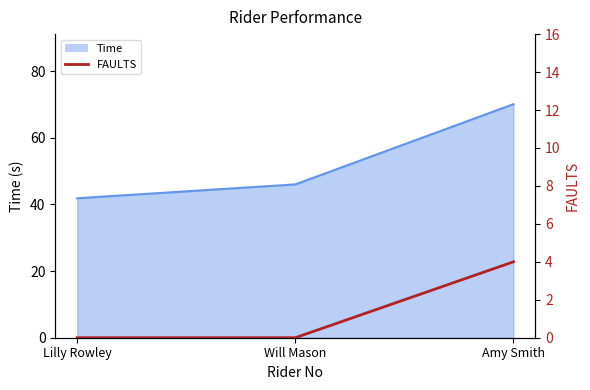

Count the values in the range 0 to 4.

3